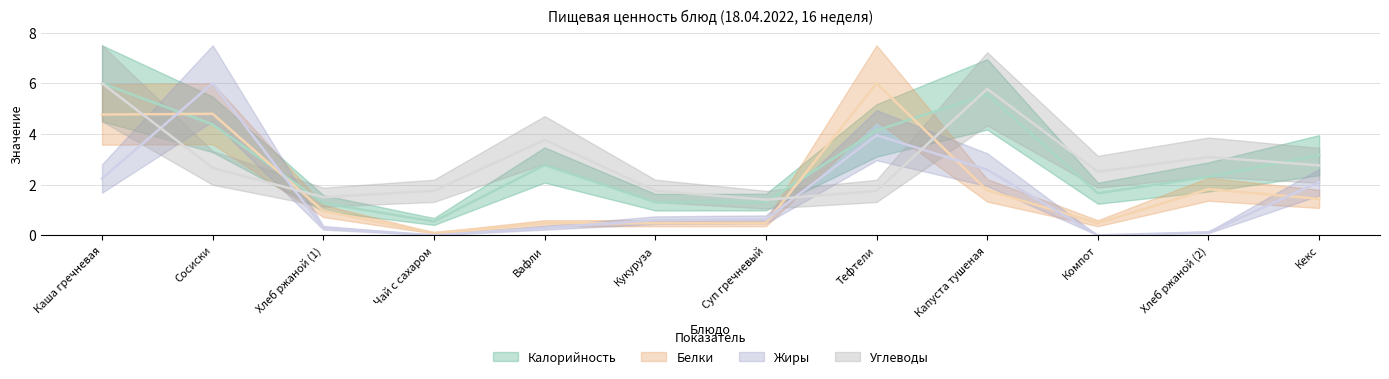

In Жиры, how many points are higher than both neighbors (excluding endpoints)?

2